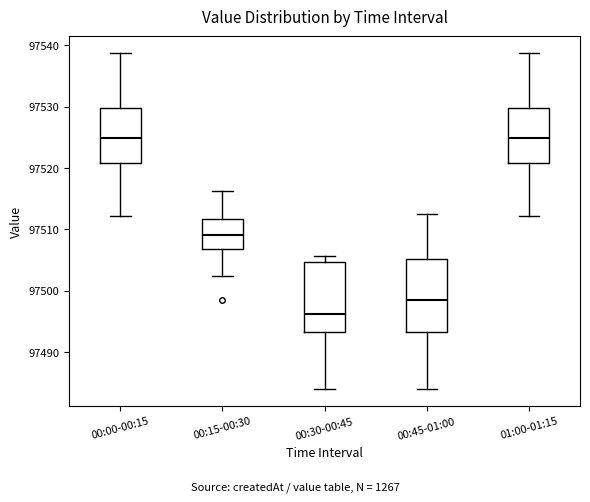

Where does the median line of the box for 00:30-00:45 sit on the y-axis? The values are not printed on the chart, so give them approximately, as read against the axis.

97496